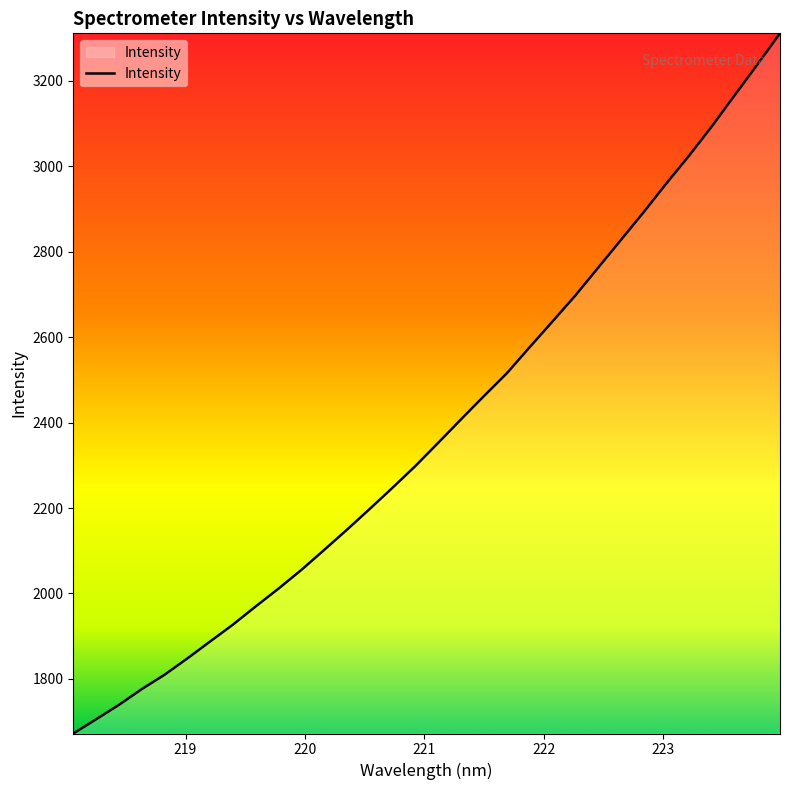

What is the difference between the maximum and minimum values?

1639.1